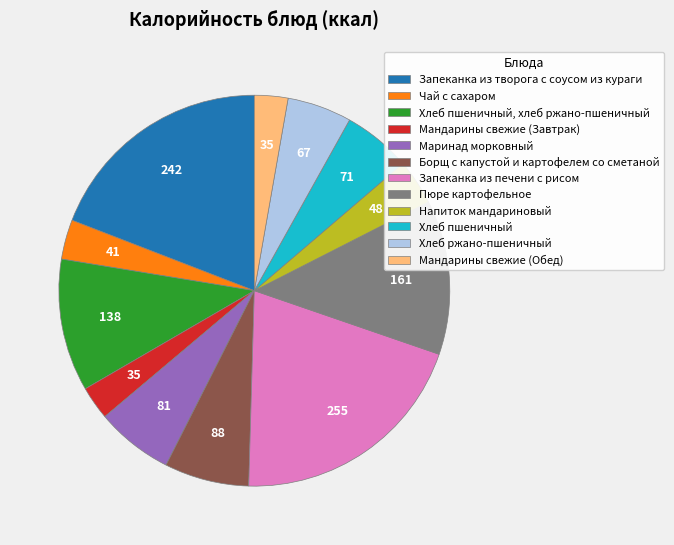

Which has a higher value, Запеканка из печени с рисом or Хлеб ржано-пшеничный?

Запеканка из печени с рисом